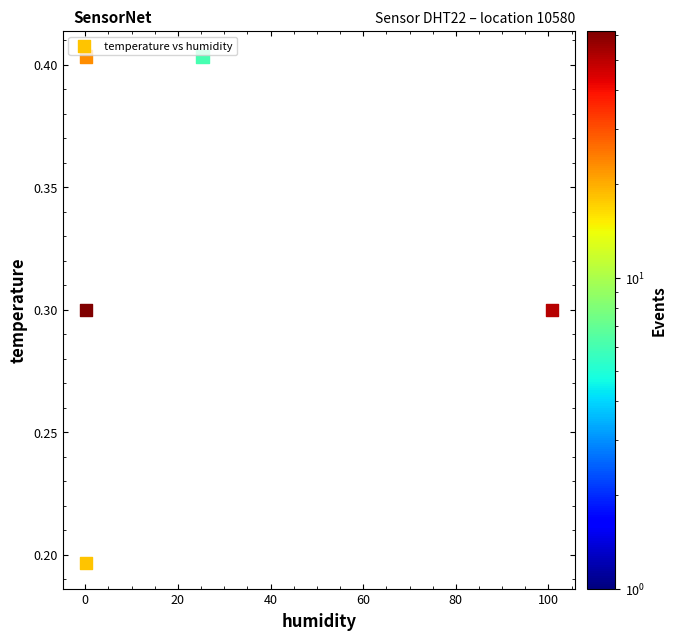

What is the range of X values (max minus min)?

100.5